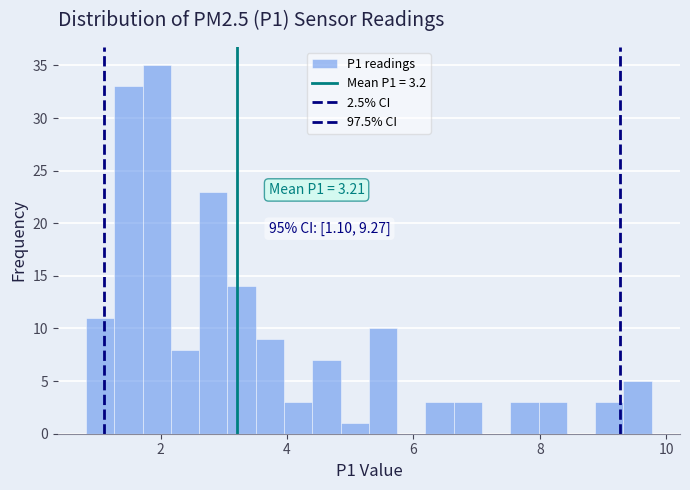

Around what value on the x-axis is the tallest bar? Give the approximate position of its centre, as read against the axis.

2.0